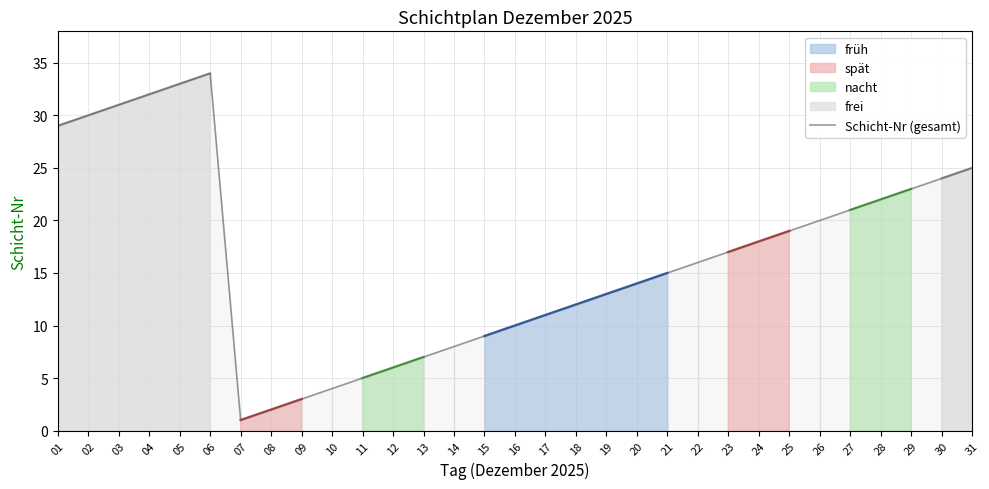

What is the sum of all values?

514